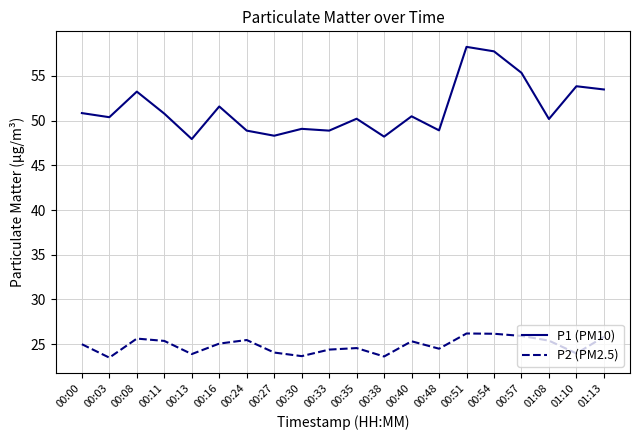

The value of P1 (PM10) at 00:48 is 17.8. True or false?

False